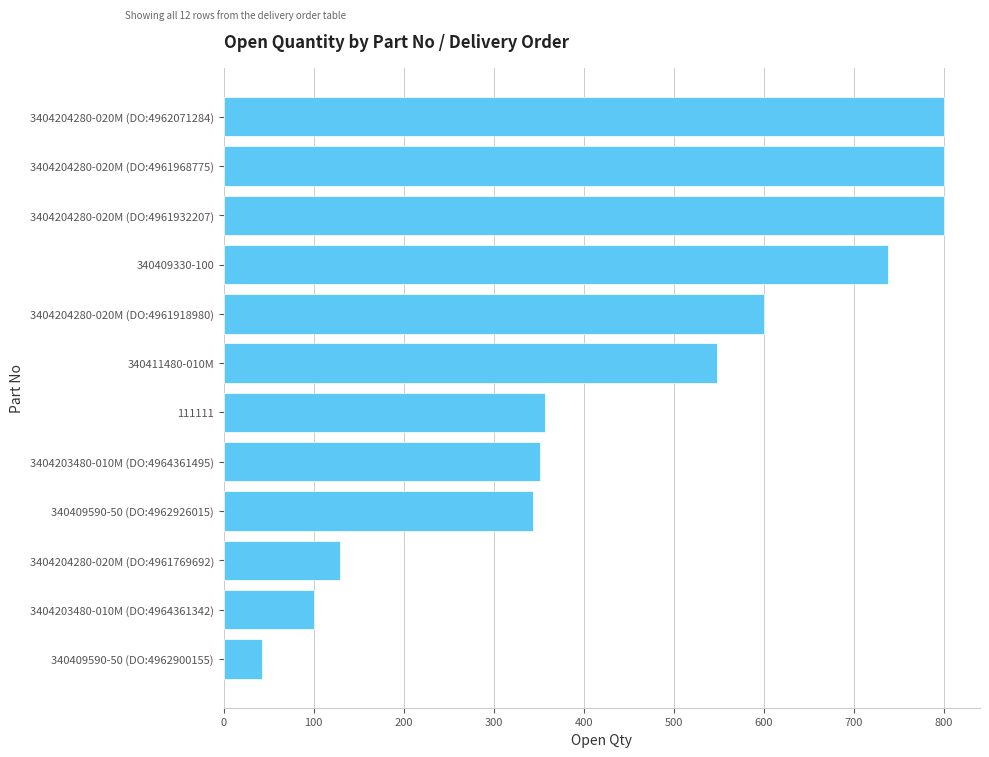

Reading top to bottom, transcribe all the data shown in this chart.

3404204280-020M (DO:4962071284)=800	3404204280-020M (DO:4961968775)=800	3404204280-020M (DO:4961932207)=800	340409330-100=738	3404204280-020M (DO:4961918980)=600	340411480-010M=548	111111=357	3404203480-010M (DO:4964361495)=351	340409590-50 (DO:4962926015)=344	3404204280-020M (DO:4961769692)=129	3404203480-010M (DO:4964361342)=100	340409590-50 (DO:4962900155)=43